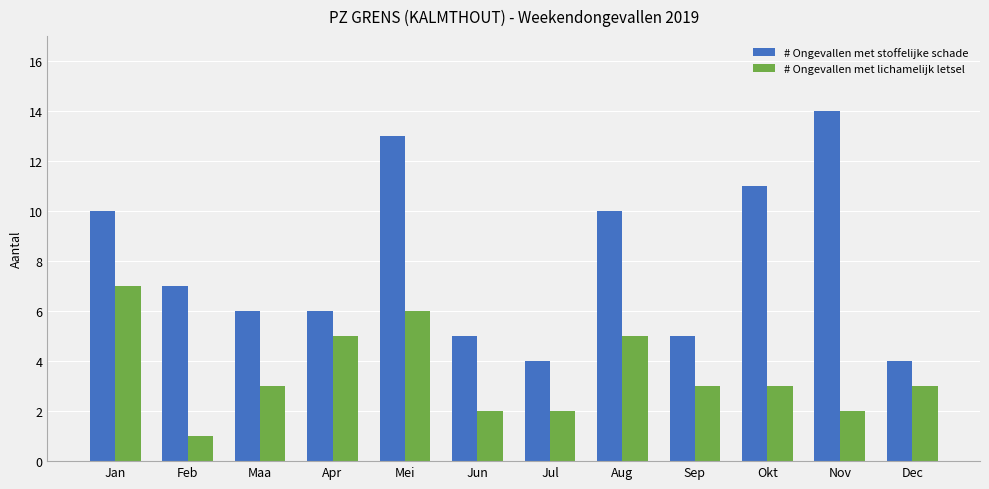

True or false: # Ongevallen met stoffelijke schade has a value of 17 at Jan.

False